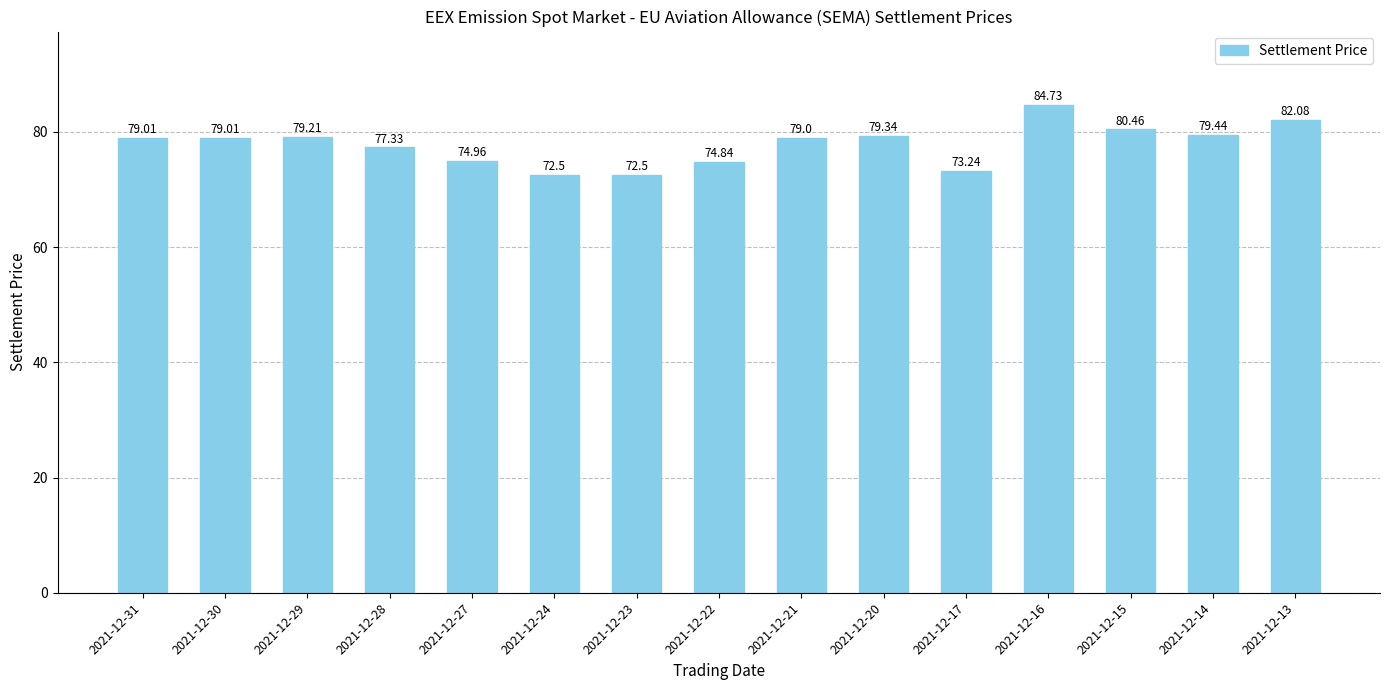

Approximately how many times larger is the value at 2021-12-22 compared to 2021-12-13?

0.9